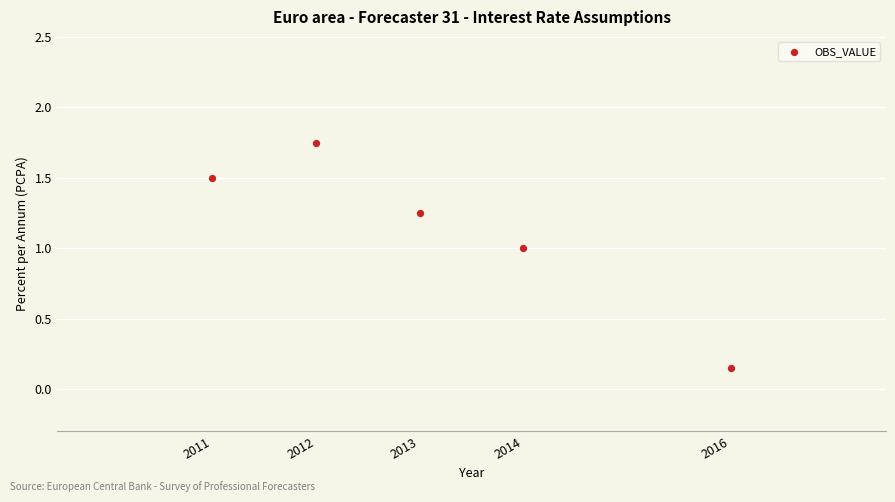

What is the range of Y values (max minus min)?

1.6